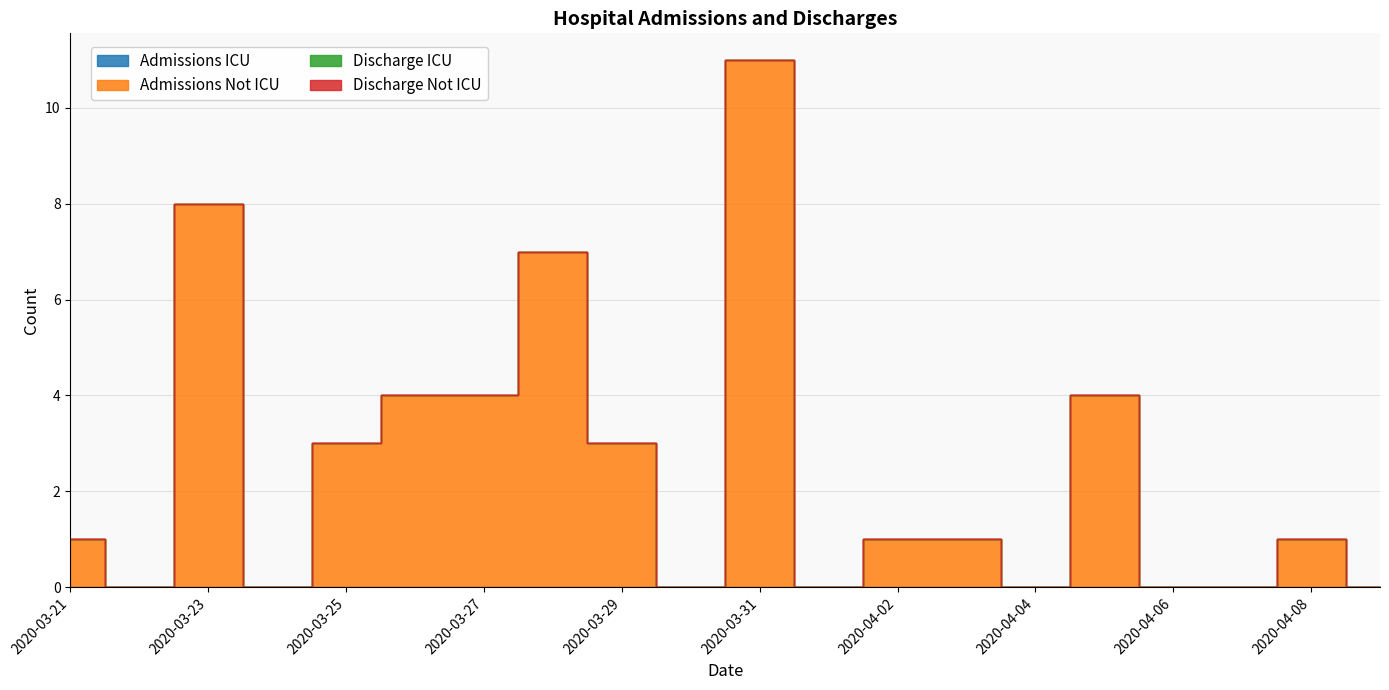

Reading left to right, transcribe all the data shown in this chart.

Admissions ICU: 2020-03-21=0	2020-03-22=0	2020-03-23=0	2020-03-24=0	2020-03-25=0	2020-03-26=0	2020-03-27=0	2020-03-28=0	2020-03-29=0	2020-03-30=0	2020-03-31=0	2020-04-01=0	2020-04-02=0	2020-04-03=0	2020-04-04=0	2020-04-05=0	2020-04-06=0	2020-04-07=0	2020-04-08=0	2020-04-09=0
Admissions Not ICU: 2020-03-21=1	2020-03-22=0	2020-03-23=8	2020-03-24=0	2020-03-25=3	2020-03-26=4	2020-03-27=4	2020-03-28=7	2020-03-29=3	2020-03-30=0	2020-03-31=11	2020-04-01=0	2020-04-02=1	2020-04-03=1	2020-04-04=0	2020-04-05=4	2020-04-06=0	2020-04-07=0	2020-04-08=1	2020-04-09=0
Discharge ICU: 2020-03-21=0	2020-03-22=0	2020-03-23=0	2020-03-24=0	2020-03-25=0	2020-03-26=0	2020-03-27=0	2020-03-28=0	2020-03-29=0	2020-03-30=0	2020-03-31=0	2020-04-01=0	2020-04-02=0	2020-04-03=0	2020-04-04=0	2020-04-05=0	2020-04-06=0	2020-04-07=0	2020-04-08=0	2020-04-09=0
Discharge Not ICU: 2020-03-21=0	2020-03-22=0	2020-03-23=0	2020-03-24=0	2020-03-25=0	2020-03-26=0	2020-03-27=0	2020-03-28=0	2020-03-29=0	2020-03-30=0	2020-03-31=0	2020-04-01=0	2020-04-02=0	2020-04-03=0	2020-04-04=0	2020-04-05=0	2020-04-06=0	2020-04-07=0	2020-04-08=0	2020-04-09=0